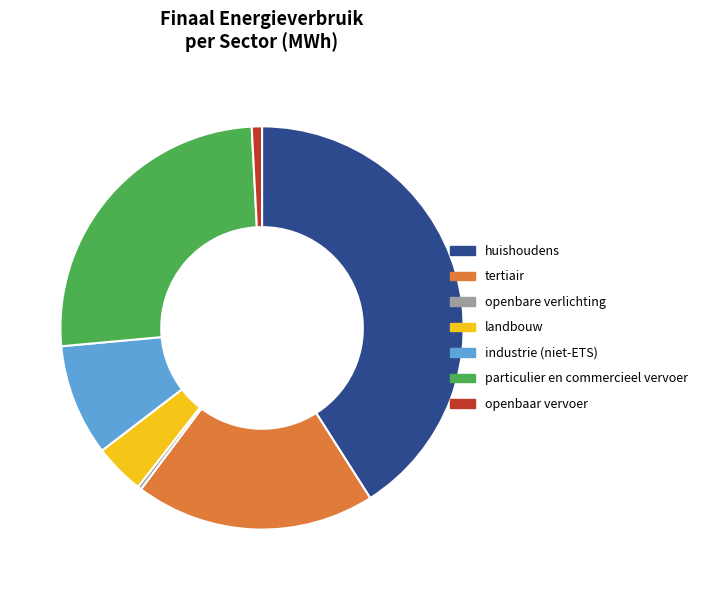

Do huishoudens and openbare verlichting together represent more than half of the pie?

No